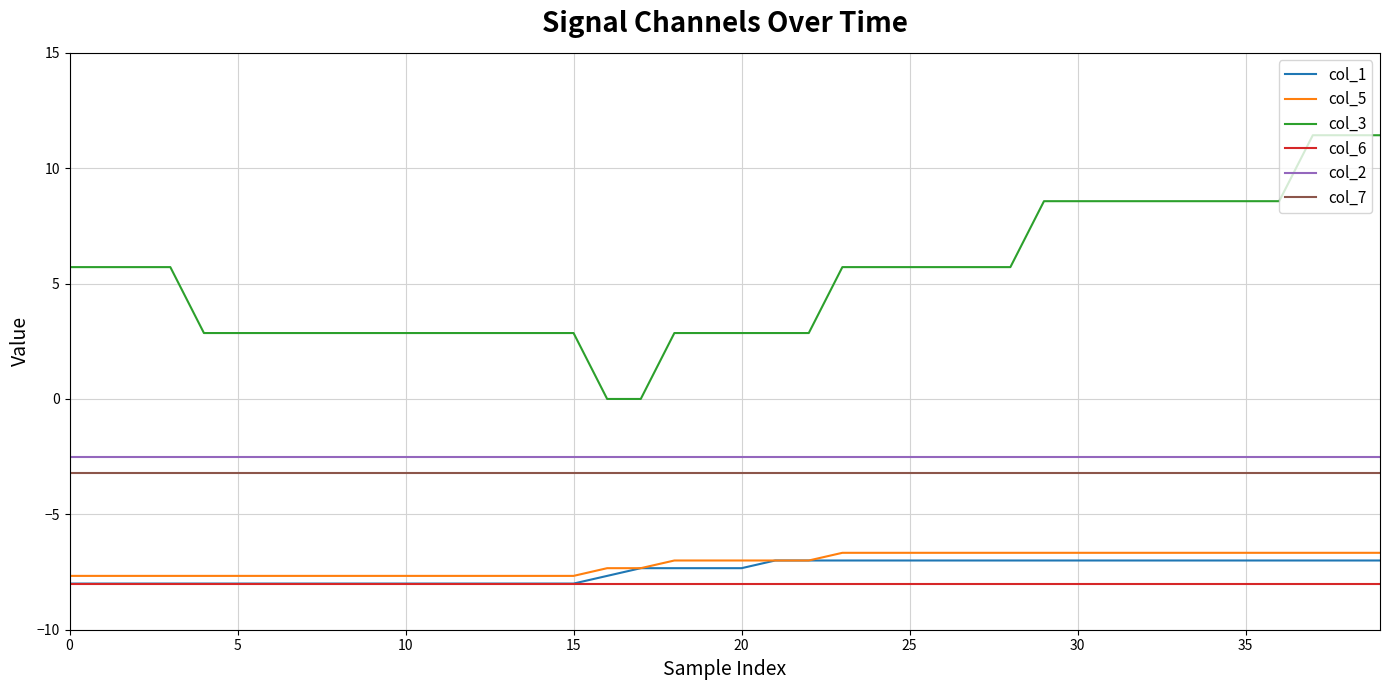

Which series has the largest total across all categories?

col_3